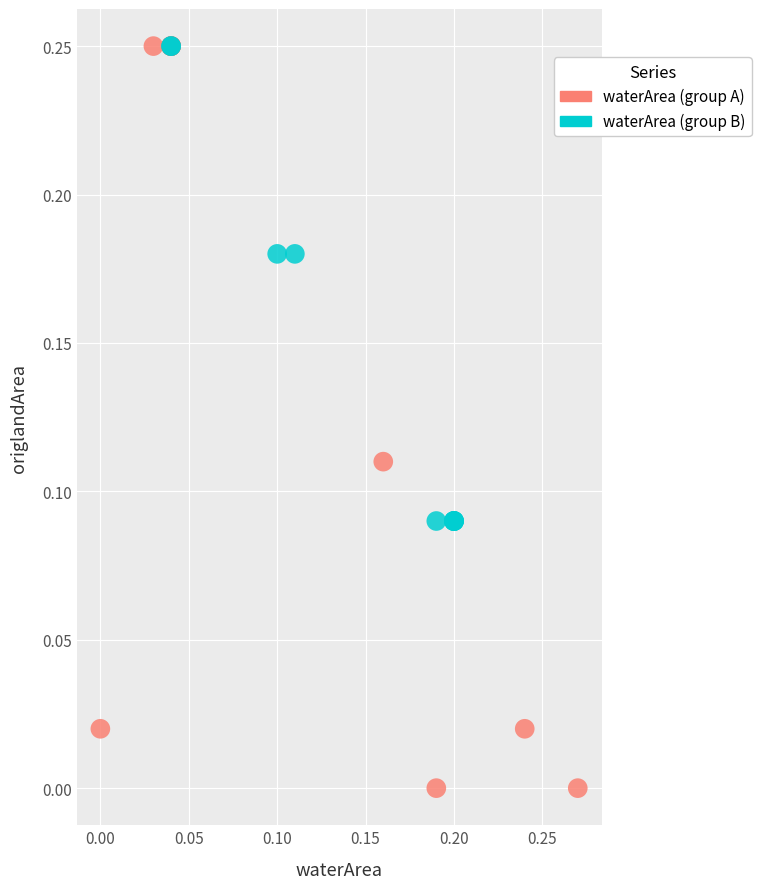

Which series has the widest spread of Y values?

waterArea (group A)